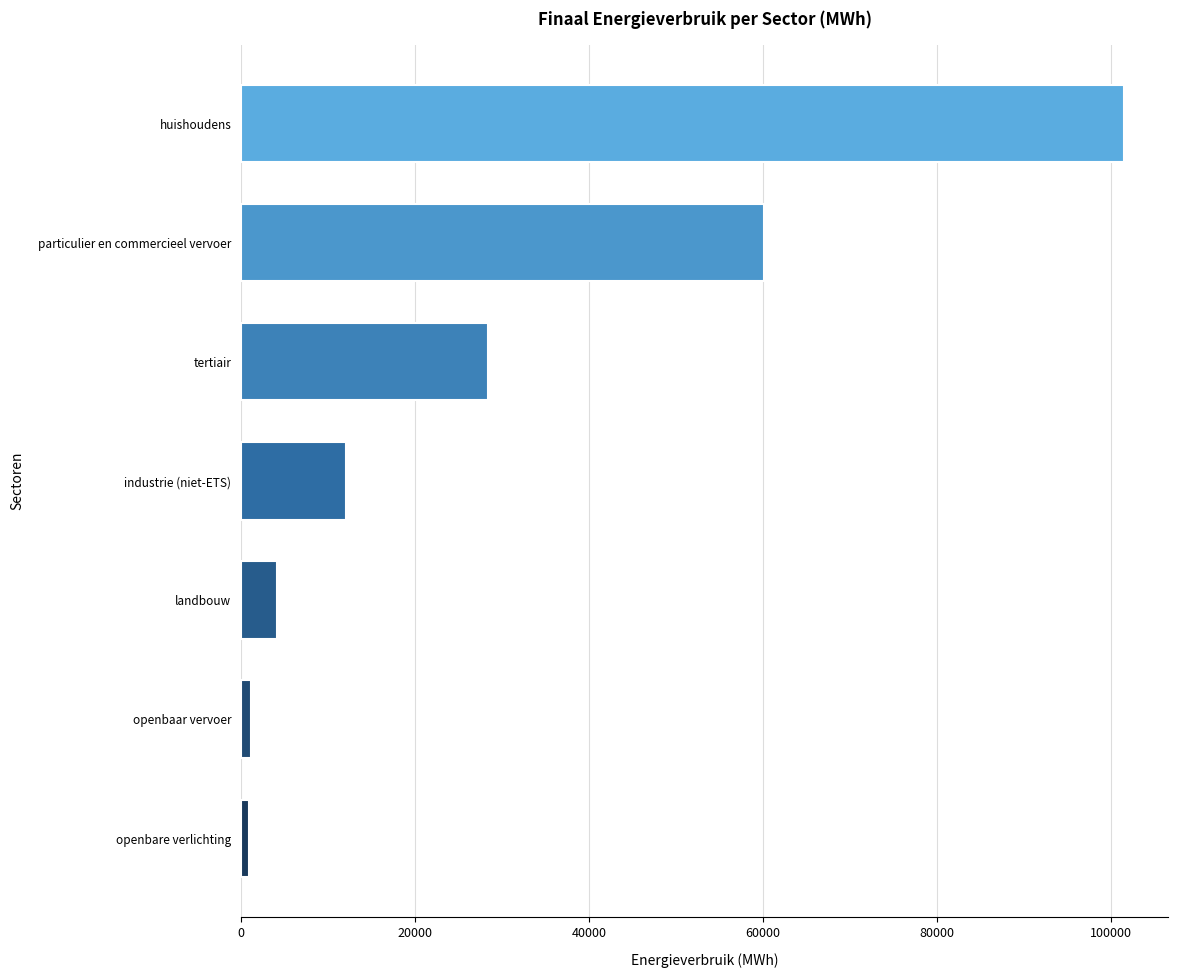

What is the average value?

29744.6